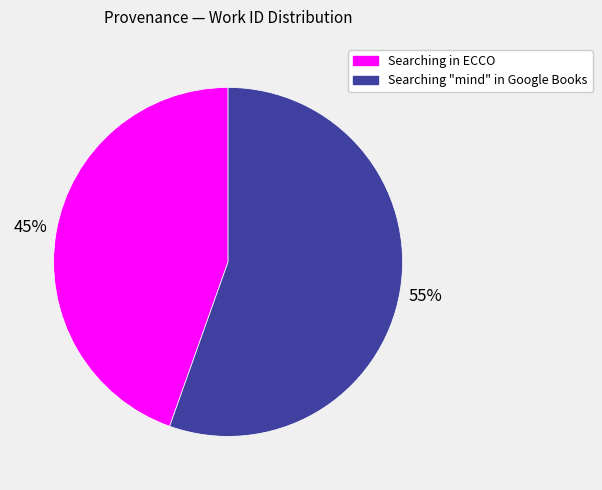

Rank the categories by value from lowest to highest.

Searching in ECCO, Searching "mind" in Google Books